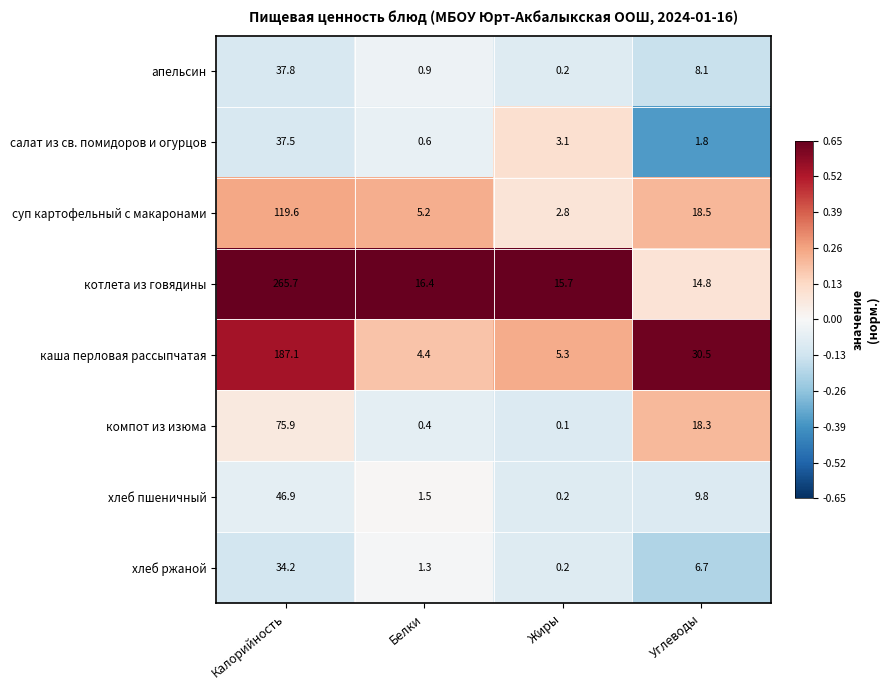

Which series changed the most between Калорийность and Белки?

котлета из говядины